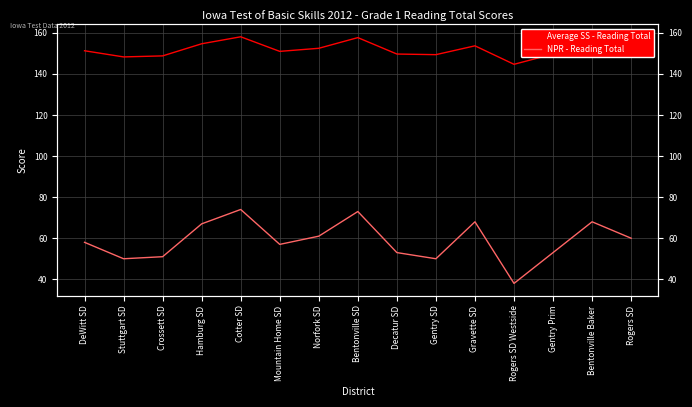

What is the approximate value of NPR - Reading Total at Cotter SD?

74.0